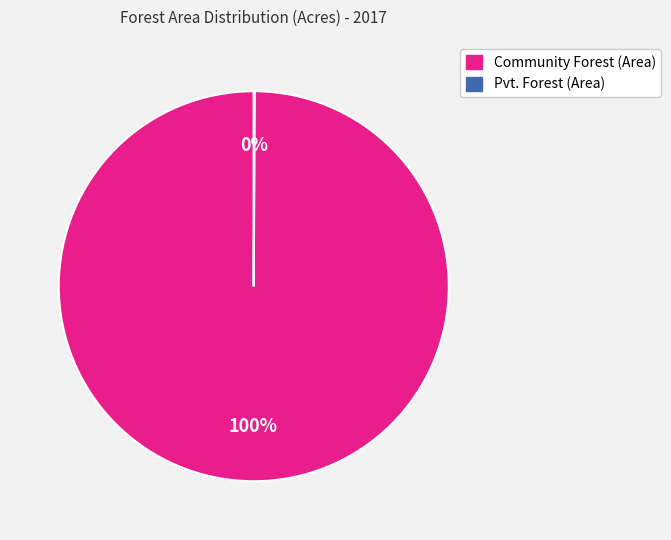

Which slice represents more than half of the pie?

Community Forest (Area)